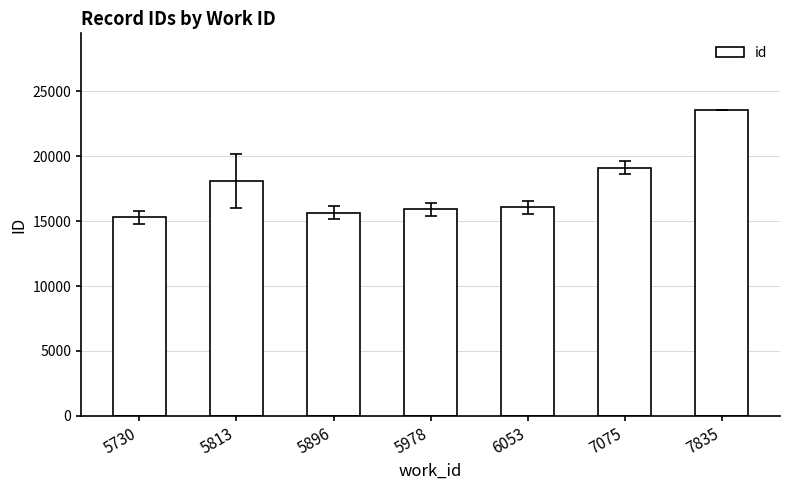

The value at 5730 is 7600.4. True or false?

False